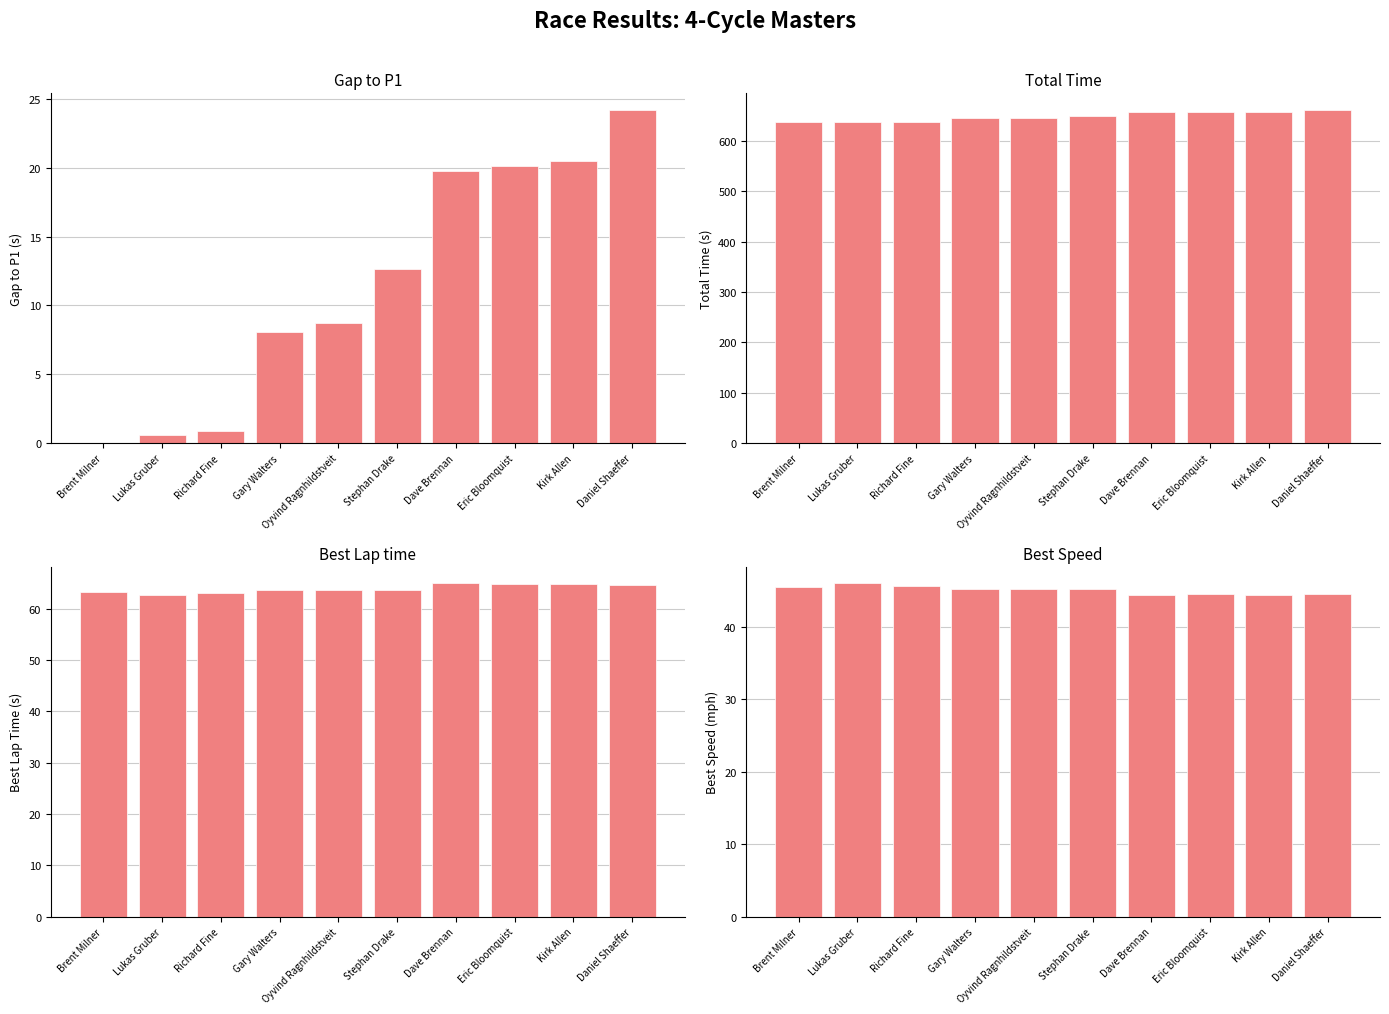

Is it true that Best Speed equals 45.2 at Stephan Drake?

True